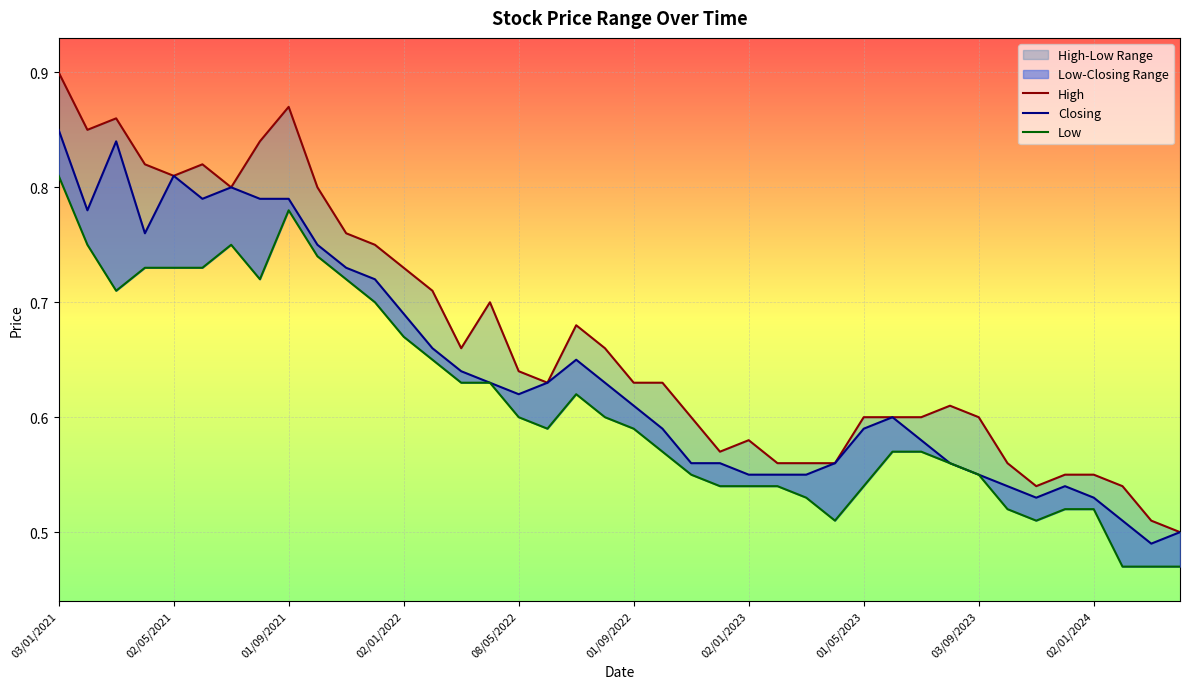

Which series has the largest total across all categories?

High